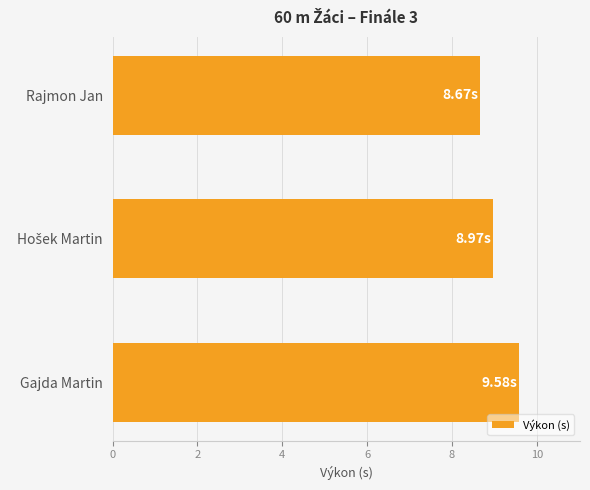

What is the label of the 3rd bar from the top?

Gajda Martin